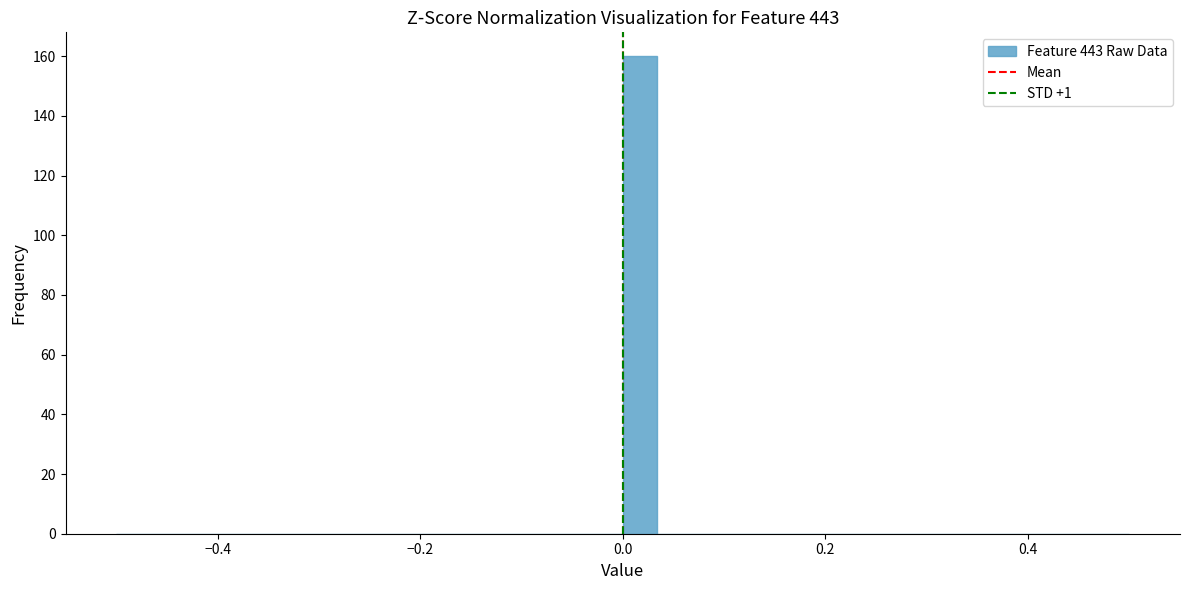

Around what value on the x-axis is the tallest bar? Give the approximate position of its centre, as read against the axis.

0.02